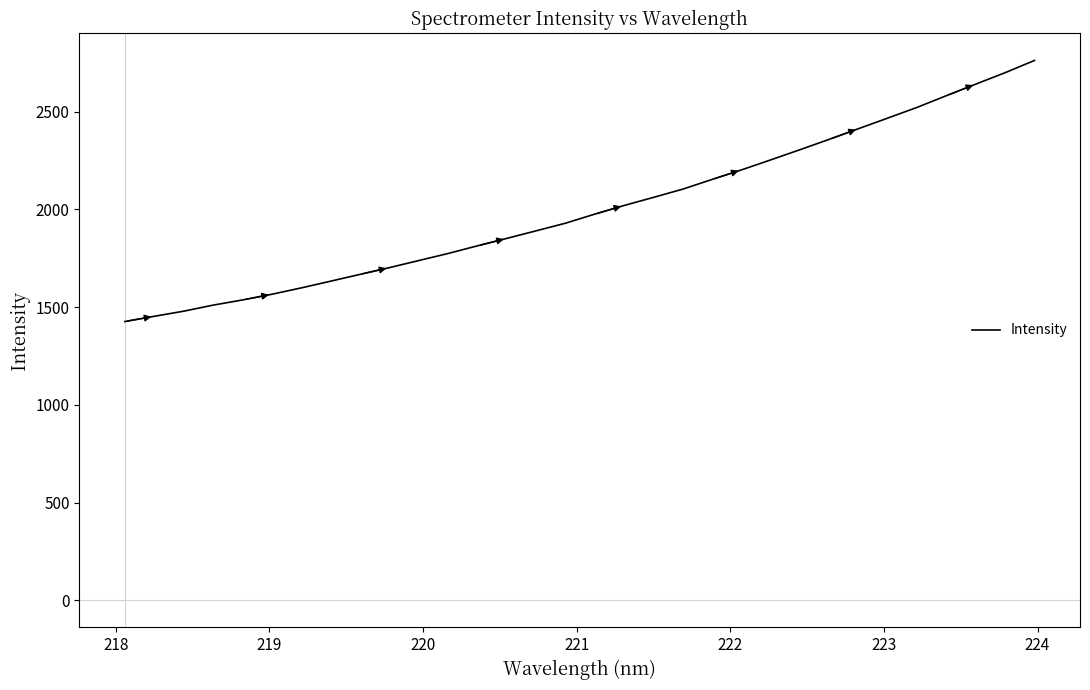

What is the difference between the maximum and minimum values?

1335.6